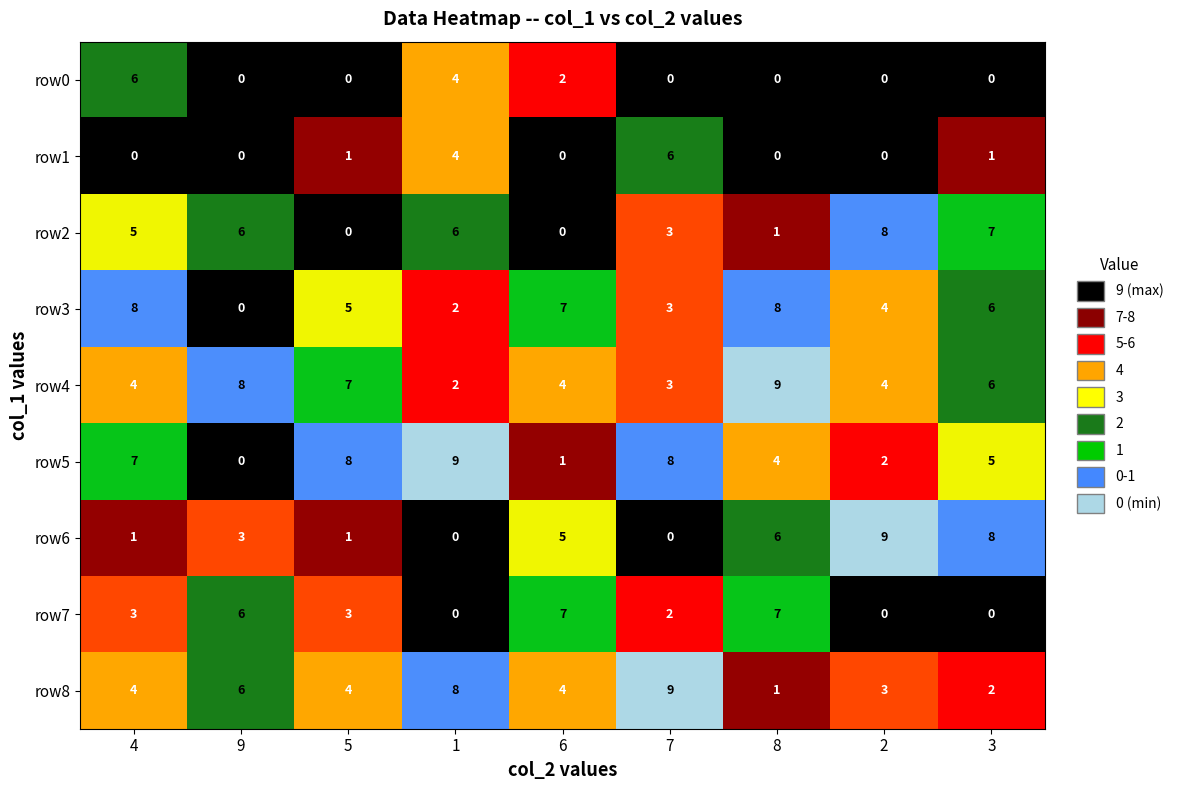

At how many categories does at least one series exceed 3?

9